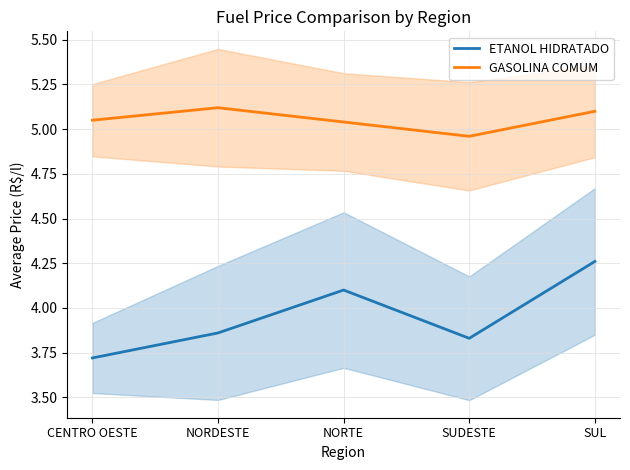

At which category does GASOLINA COMUM reach its first local valley?

SUDESTE